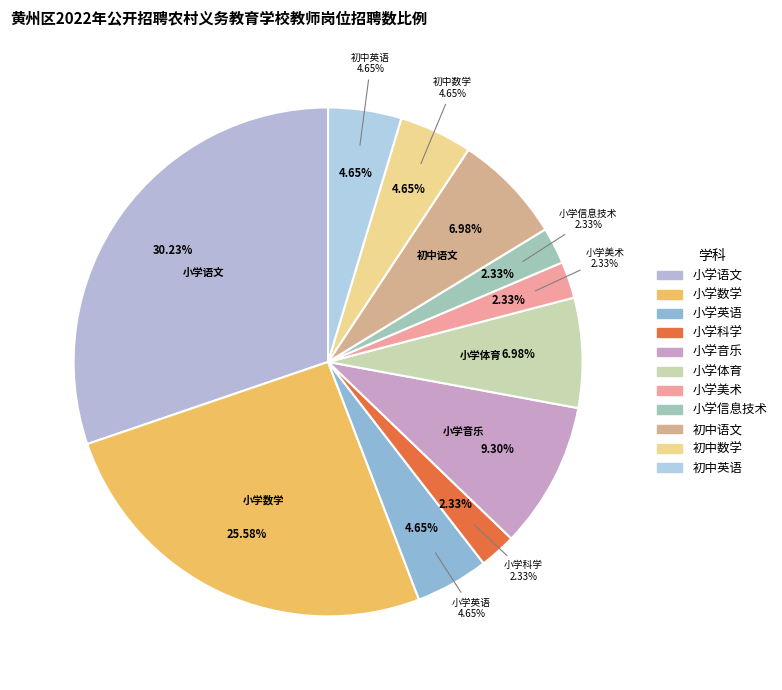

Is there a majority slice in this chart?

No